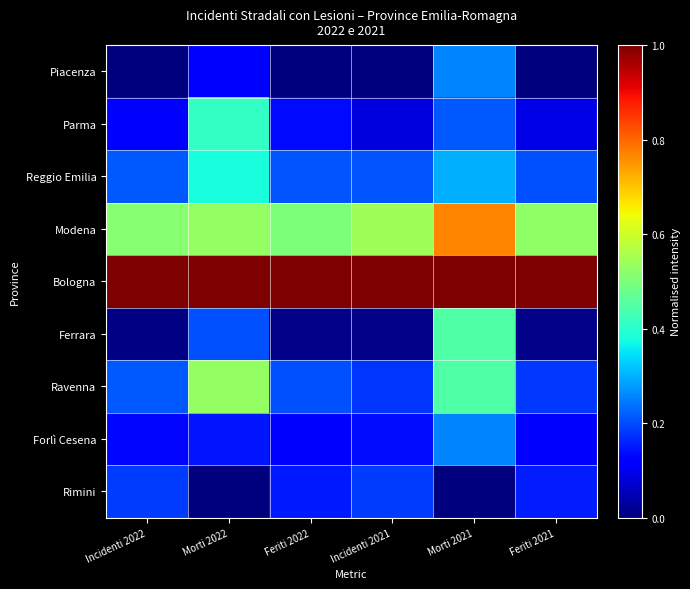

List the series in order of their peak value, lowest first.

Rimini, Piacenza, Forlì Cesena, Reggio Emilia, Parma, Ferrara, Ravenna, Modena, Bologna